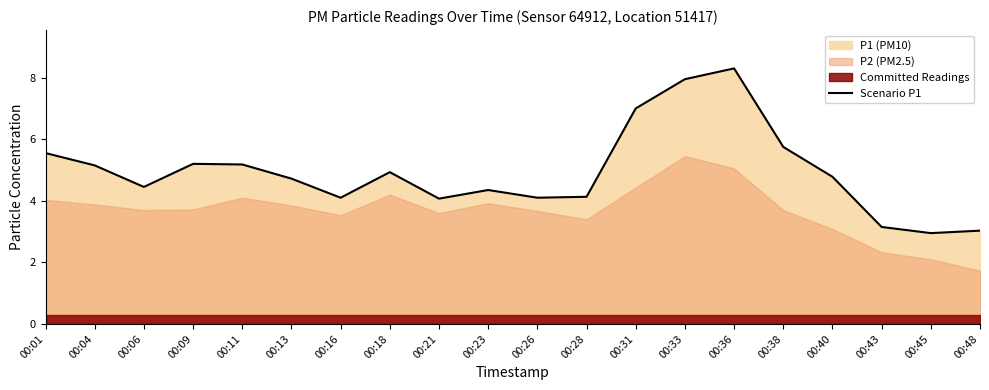

What is the minimum value shown in the chart?

3.0